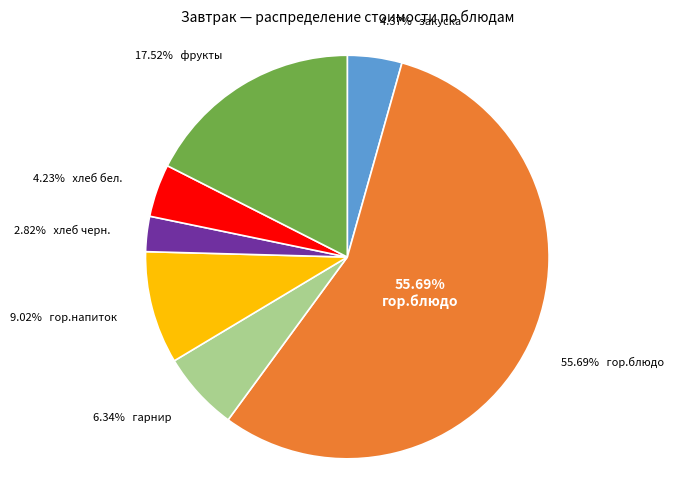

Which slice is the largest?

гор.блюдо